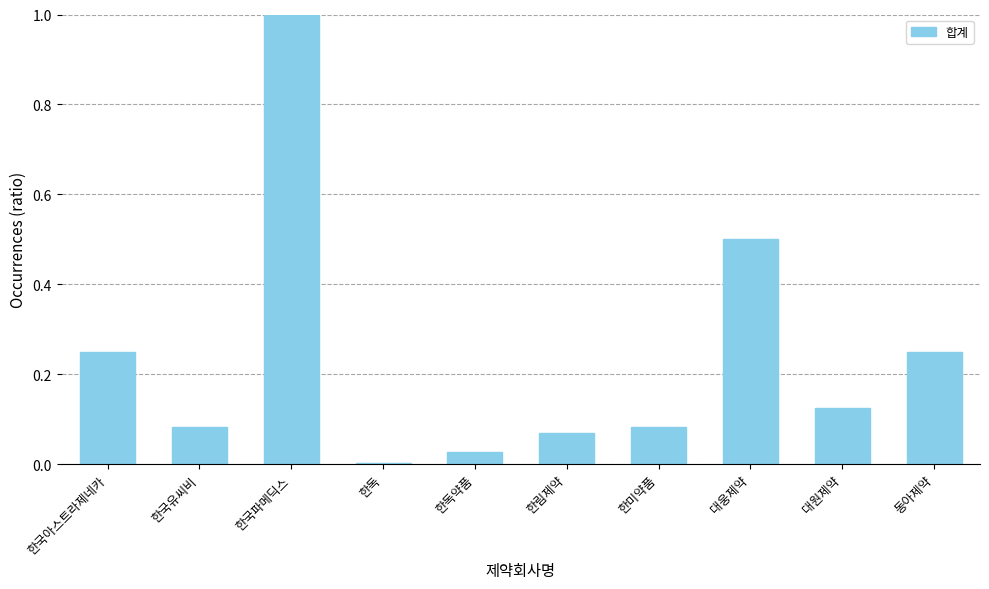

Where is the data nearest to the value 0?

한독